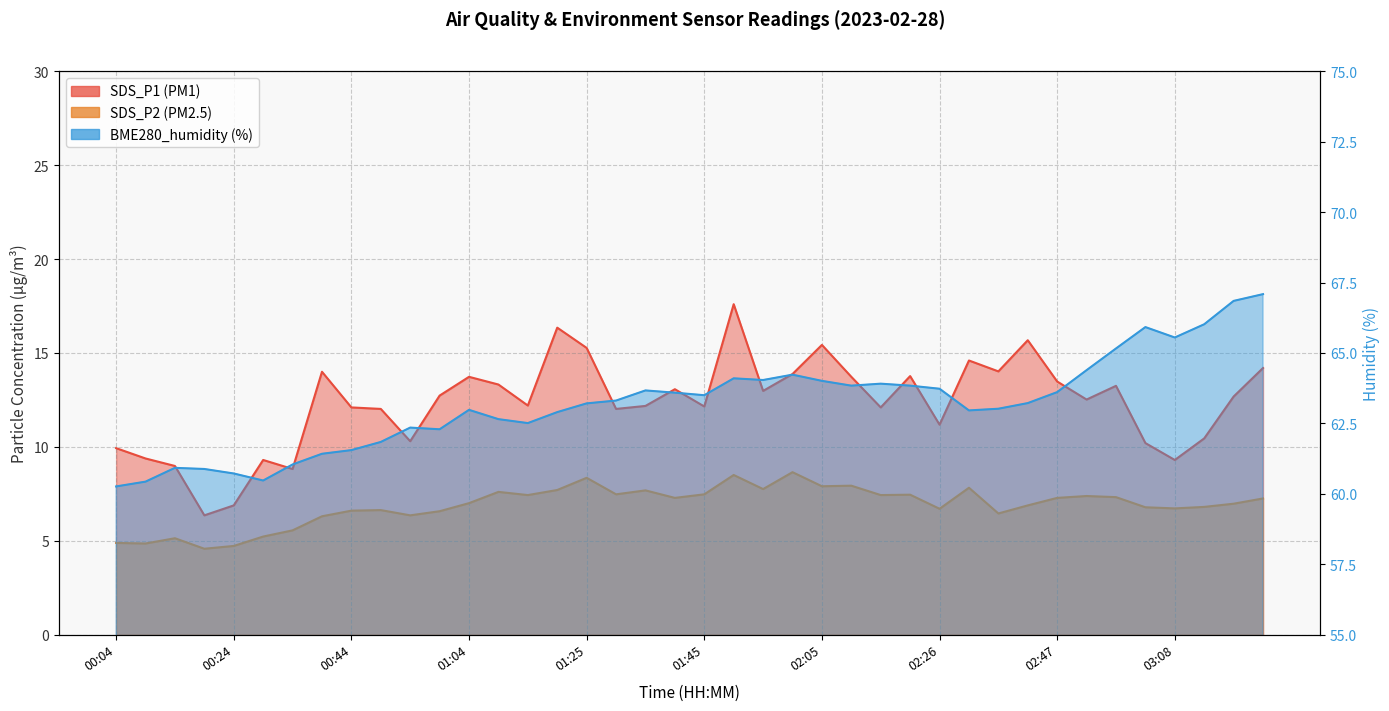

Which has a higher value, 02:00 or 00:14?

02:00